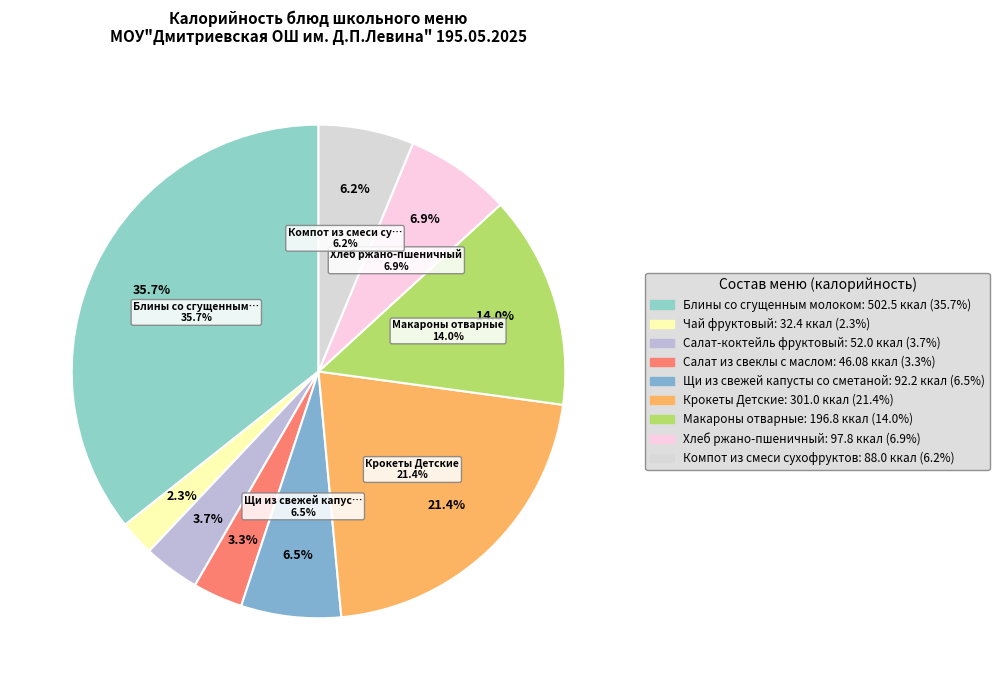

The Салат-коктейль фруктовый slice represents 17% of the pie. True or false?

False